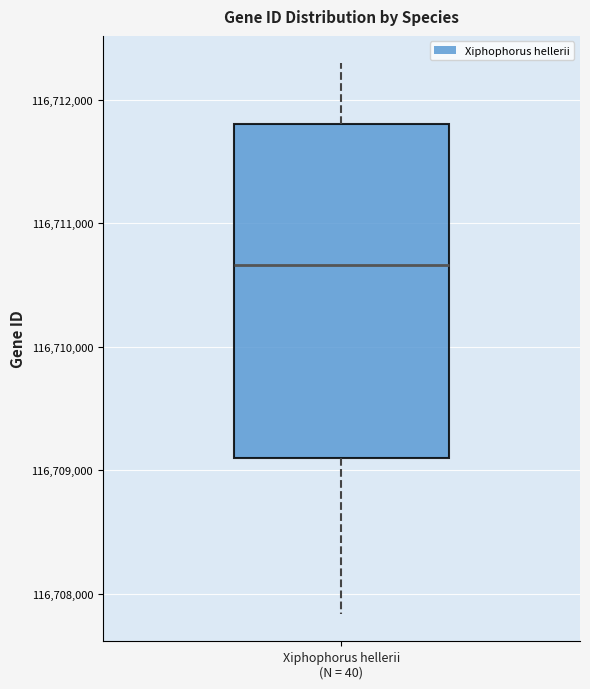

Read this box plot against the y-axis: the position of the median line, the range covered by the box, and the ends of both whiskers. The values are not printed on the chart, so give them approximately, as read against the axis.

median 116710700, box 116709100 to 116711800, whiskers 116707800 to 116712300